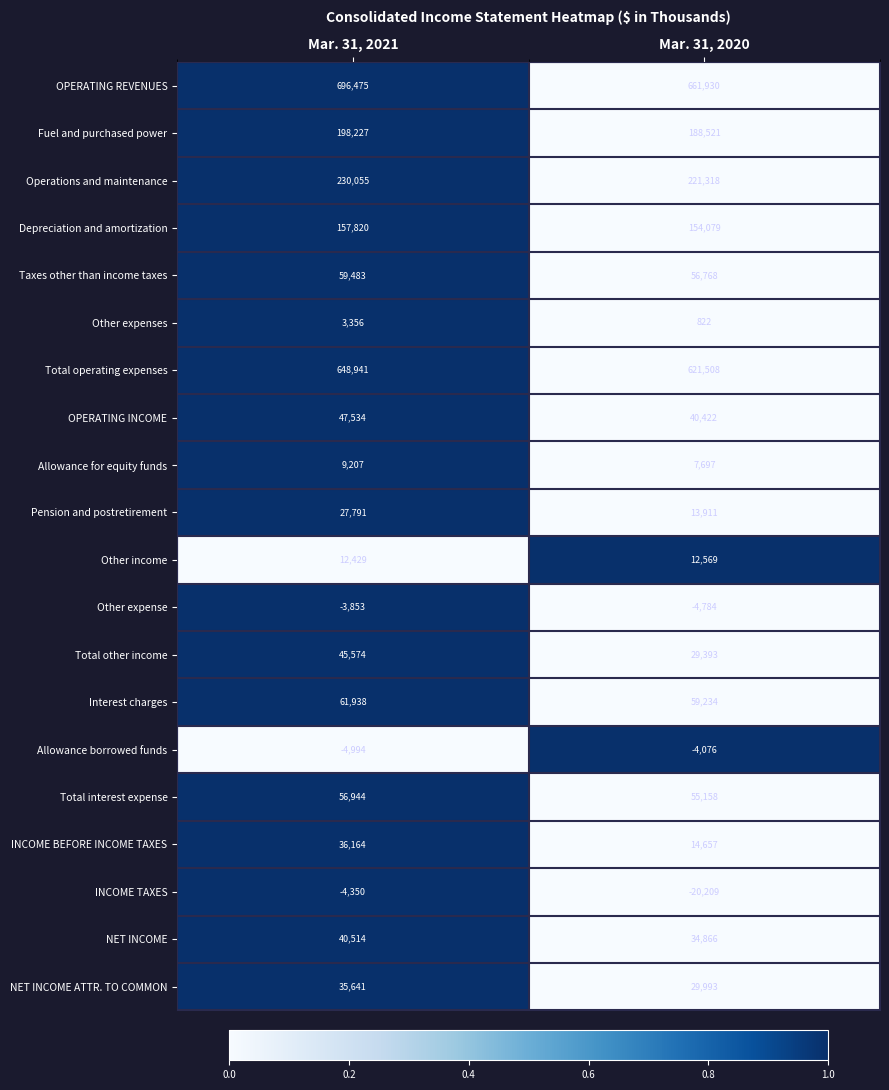

How many categories are shown in the chart?

2